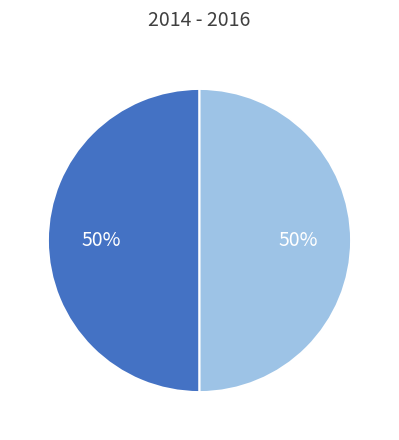

How many segments does this pie chart have?

2